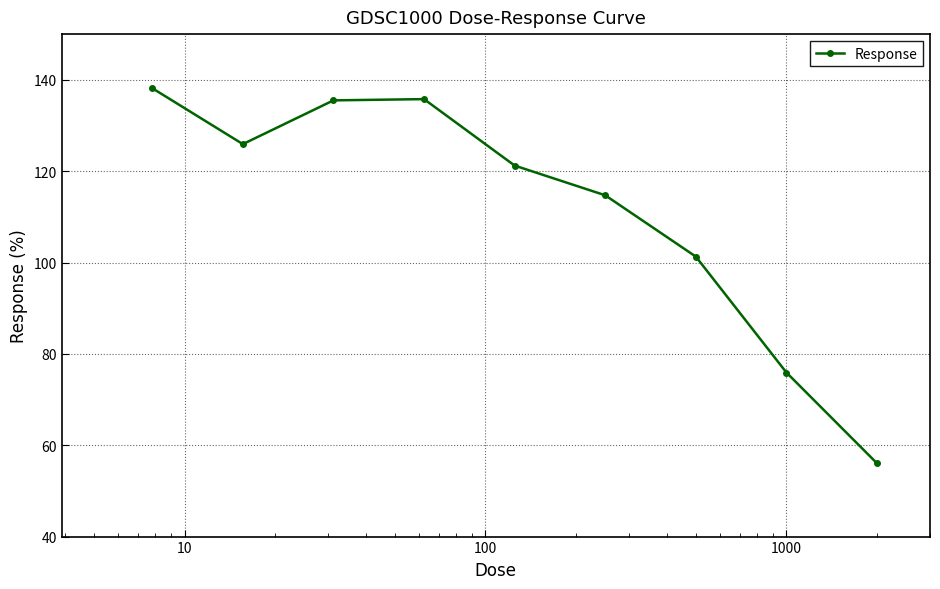

What is the smallest value displayed?

56.0